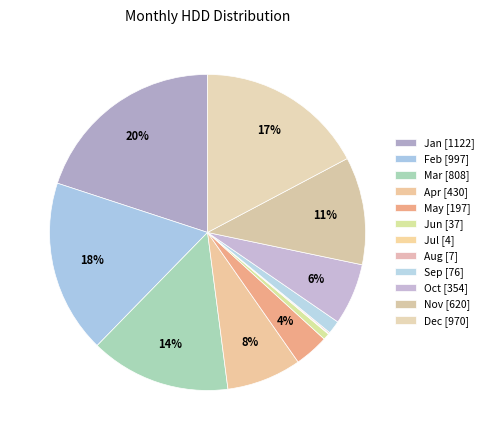

What is the change in value from Feb to Aug?

-990